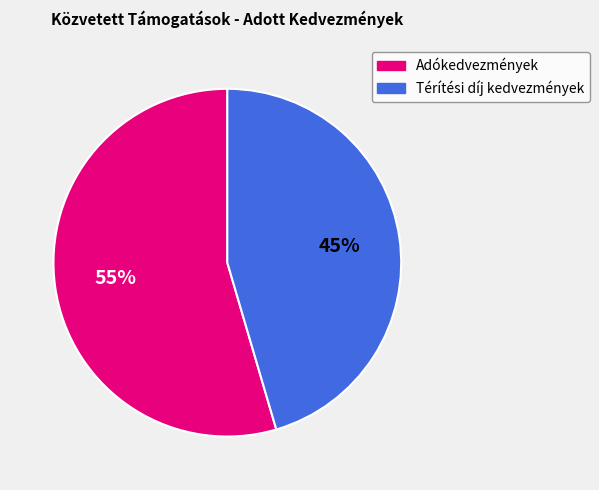

Which has a higher value, Térítési díj kedvezmények or Adókedvezmények?

Adókedvezmények